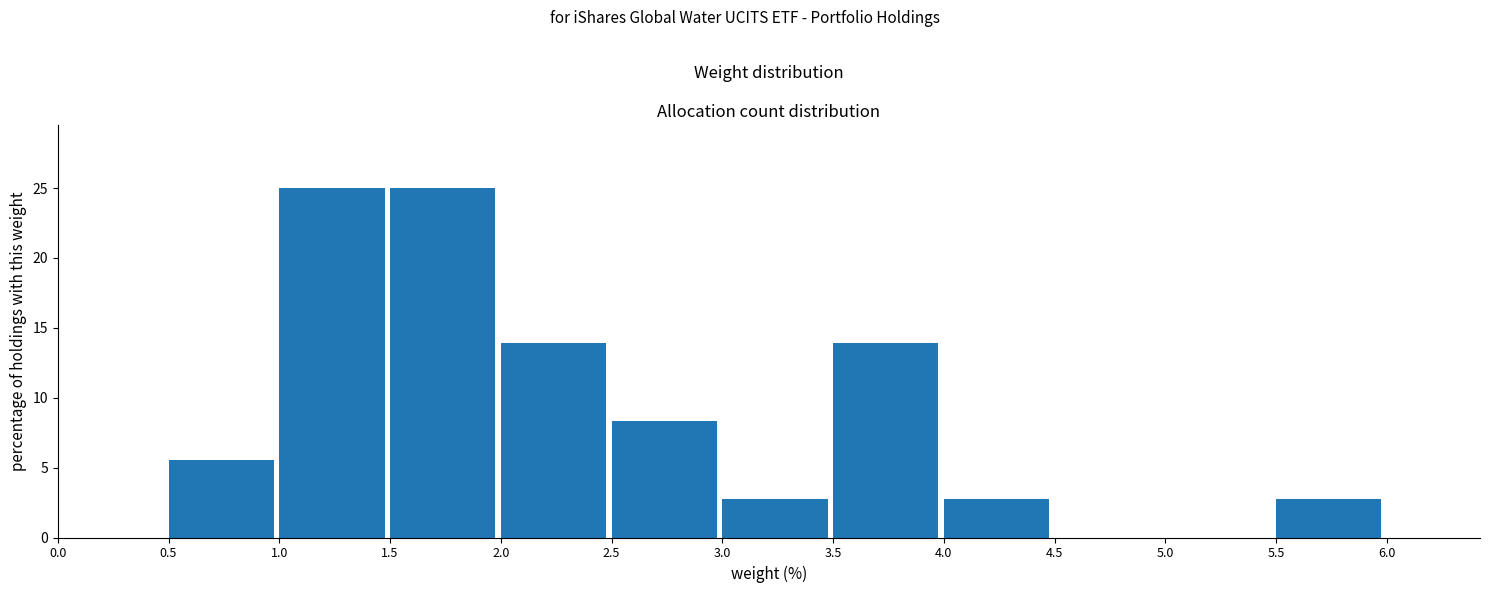

How tall is the bar that spans 2.5 to 3.0 on the x-axis? The values are not printed on the chart, so give them approximately, as read against the axis.

8.5